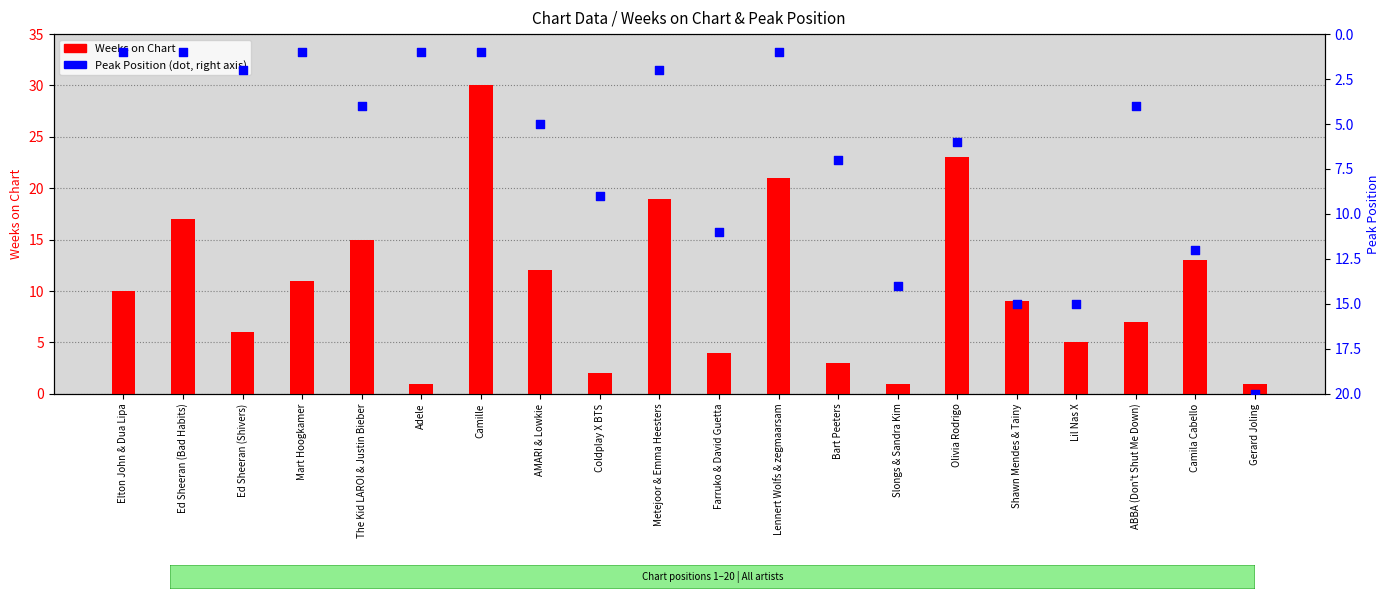

Which series has the largest total across all categories?

Weeks on Chart